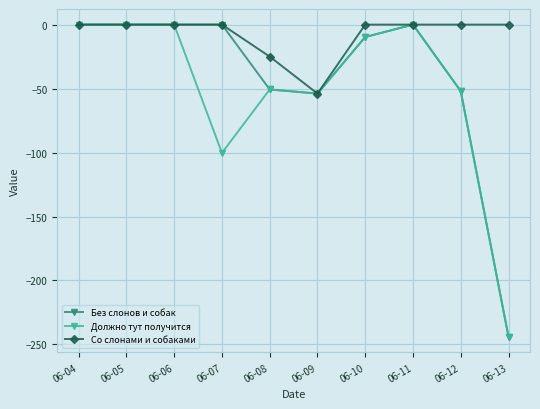

How many data points does each series have?

10